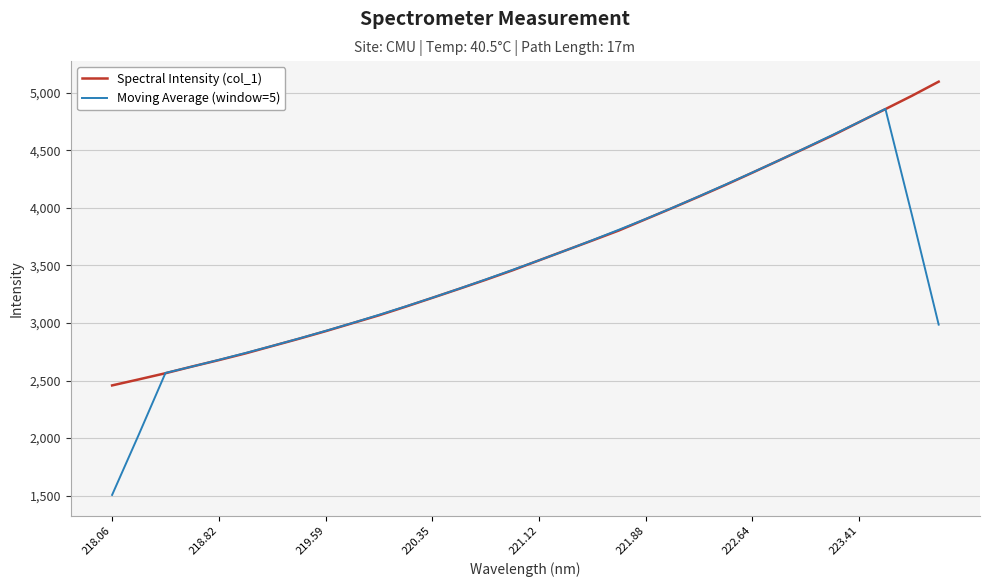

What is the lowest value of the Moving Average (window=5) series?

1506.4